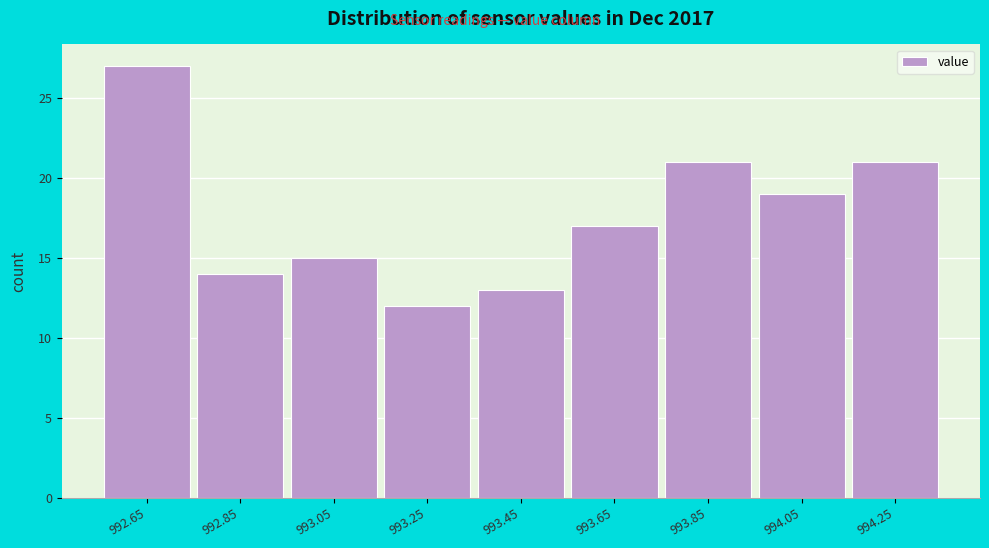

Reading left to right, list all the values displayed in this chart.

27	14	15	12	13	17	21	19	21